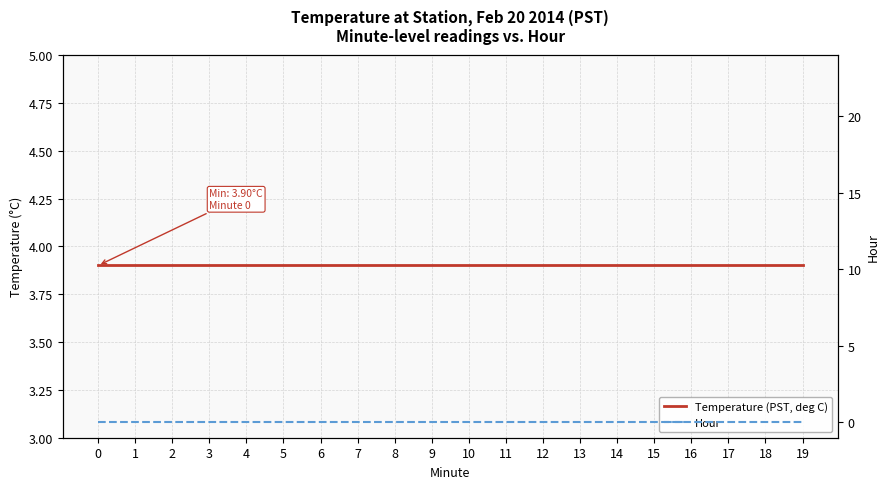

Reading left to right, what are all the values shown in this chart?

Temperature (PST, deg C): 3.9	3.9	3.9	3.9	3.9	3.9	3.9	3.9	3.9	3.9	3.9	3.9	3.9	3.9	3.9	3.9	3.9	3.9	3.9	3.9
Hour: 0.0	0.0	0.0	0.0	0.0	0.0	0.0	0.0	0.0	0.0	0.0	0.0	0.0	0.0	0.0	0.0	0.0	0.0	0.0	0.0